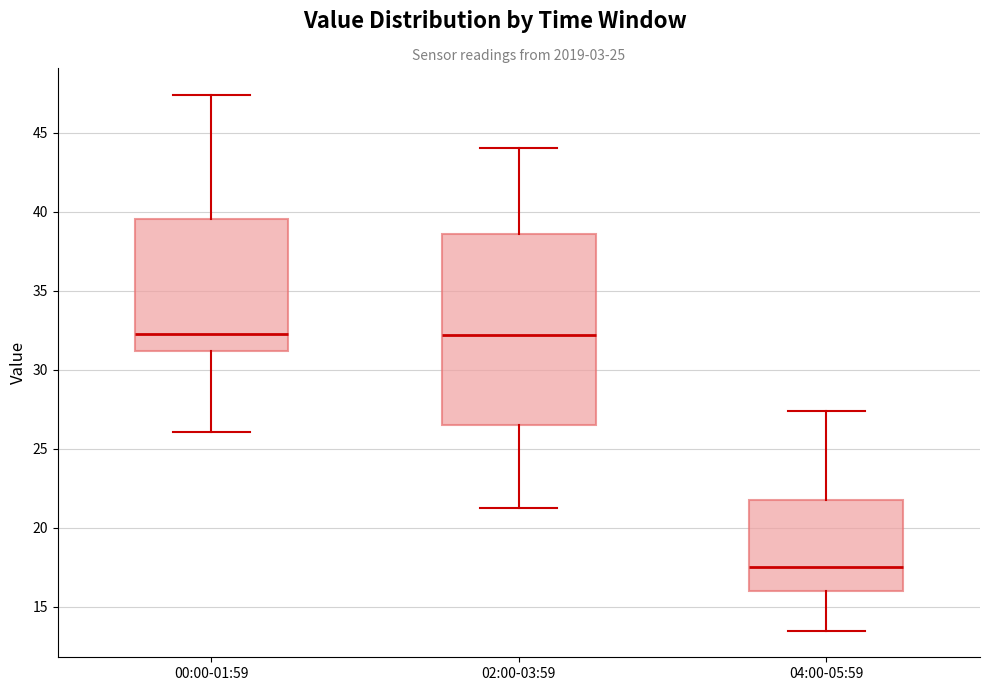

Which box's median line is the lowest?

04:00-05:59